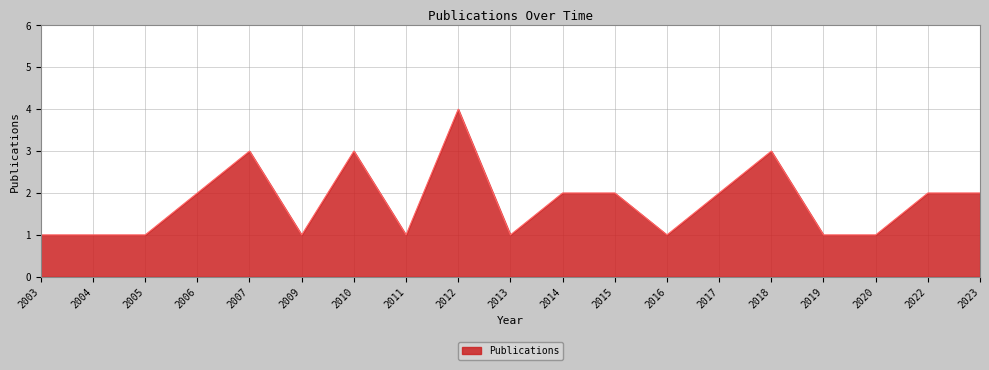

How many categories are shown in the chart?

19